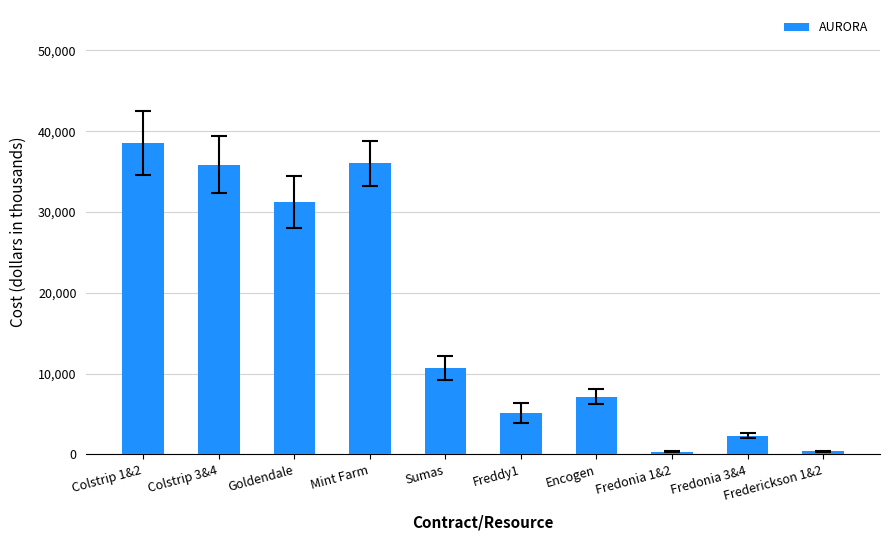

What is the label of the 9th bar from the right?

Colstrip 3&4